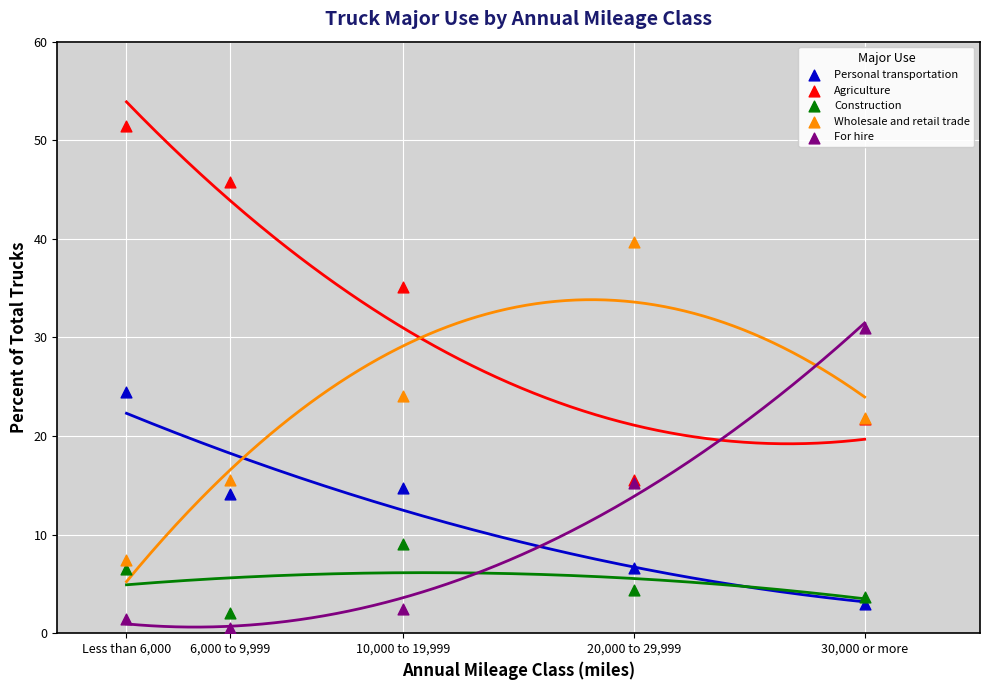

Which series contains the lowest Y value?

For hire